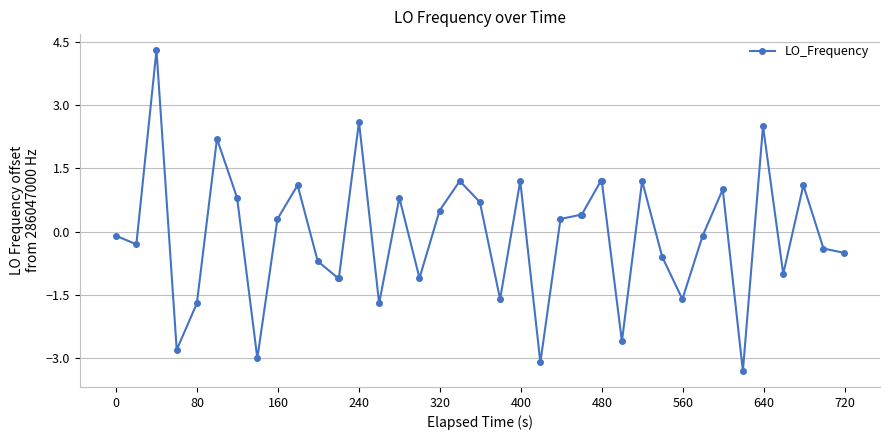

What is the difference between the maximum and minimum values?

7.6